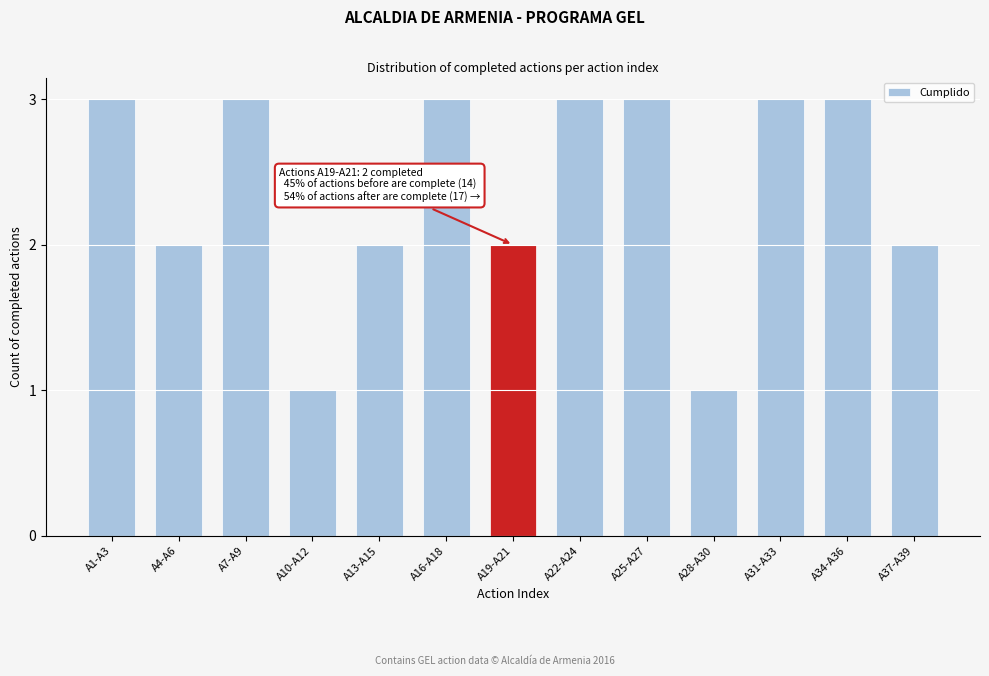

Reading left to right, extract all data points from this chart.

A1-A3=3	A4-A6=2	A7-A9=3	A10-A12=1	A13-A15=2	A16-A18=3	A19-A21=2	A22-A24=3	A25-A27=3	A28-A30=1	A31-A33=3	A34-A36=3	A37-A39=2